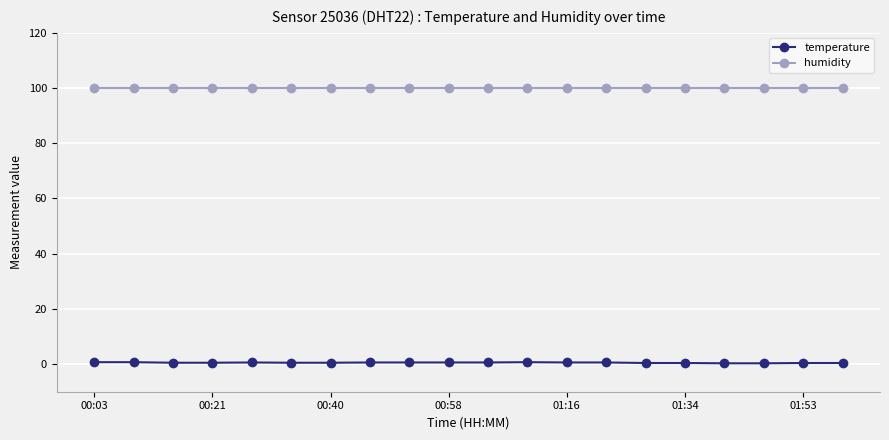

How many lines are shown in the chart?

2